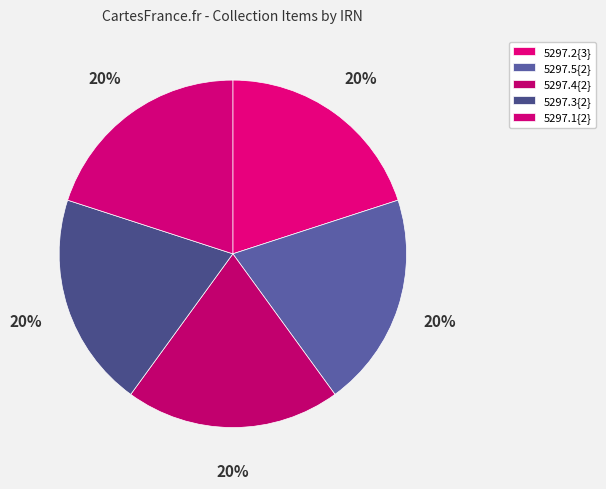

True or false: 5297.1{2} accounts for 29% of the total.

False